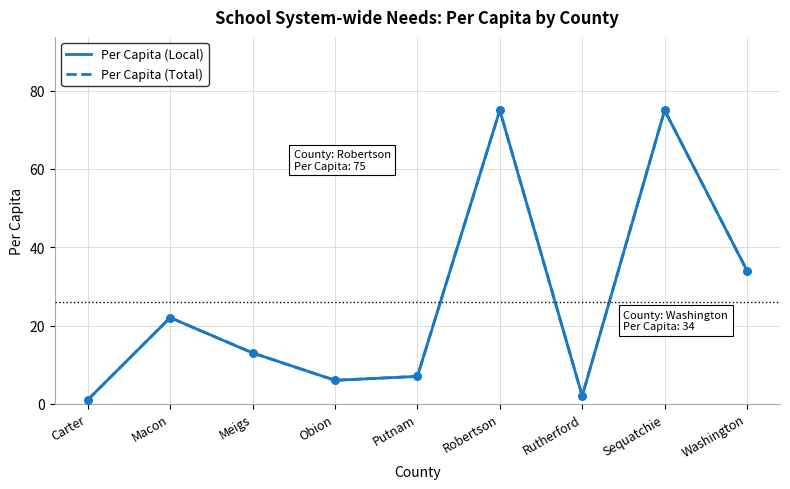

What are all the series names shown in the legend?

Per Capita (Local), Per Capita (Total)